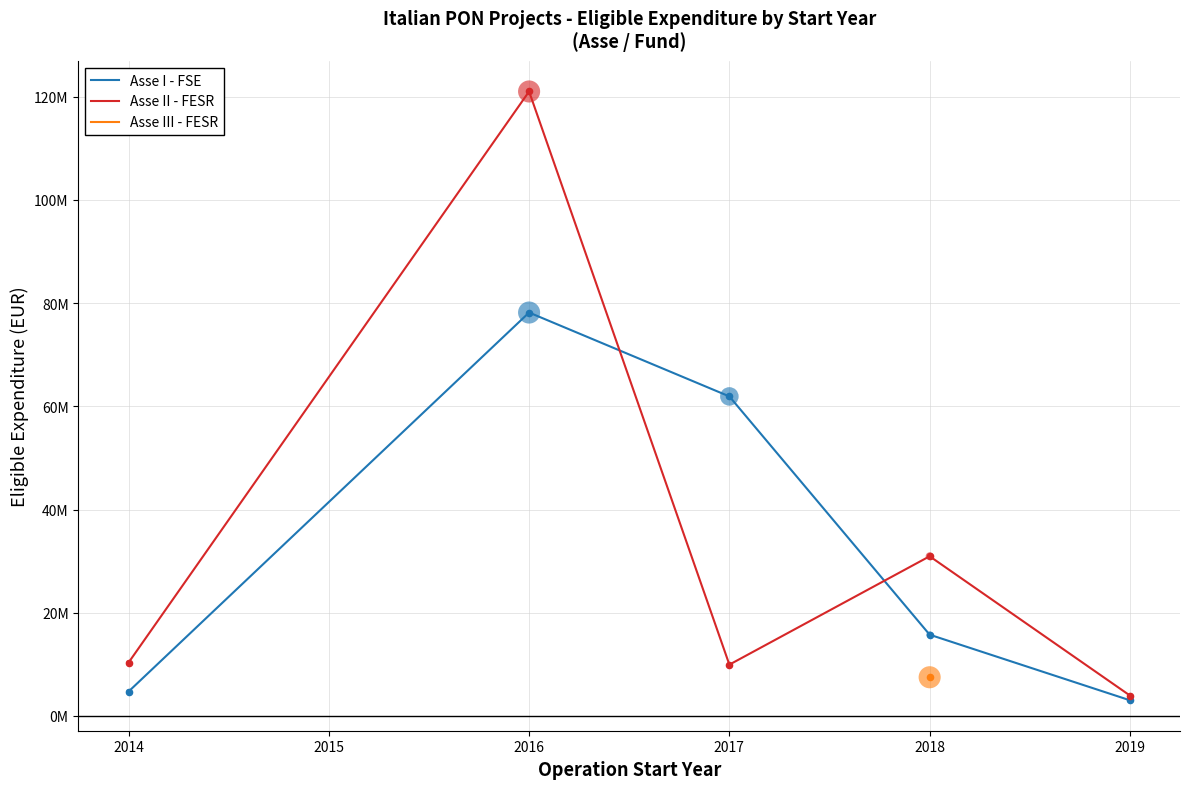

Which series contains the highest Y value?

Asse II - FESR